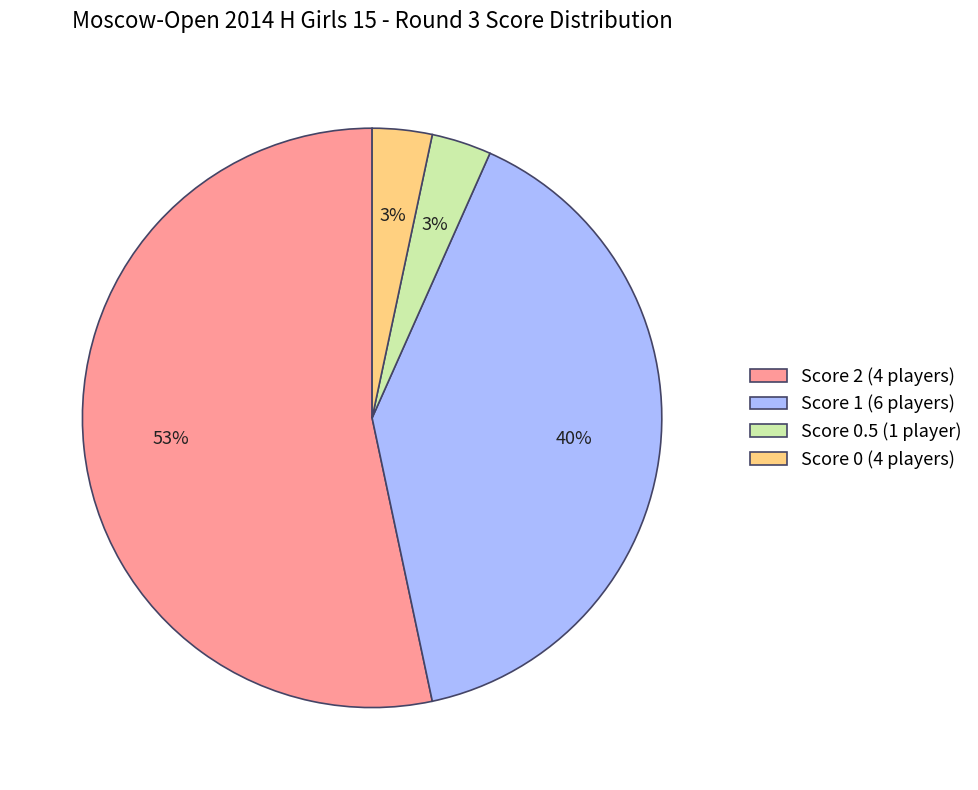

Is it true that Score 0.5 (1 player) is 11% of the pie?

False